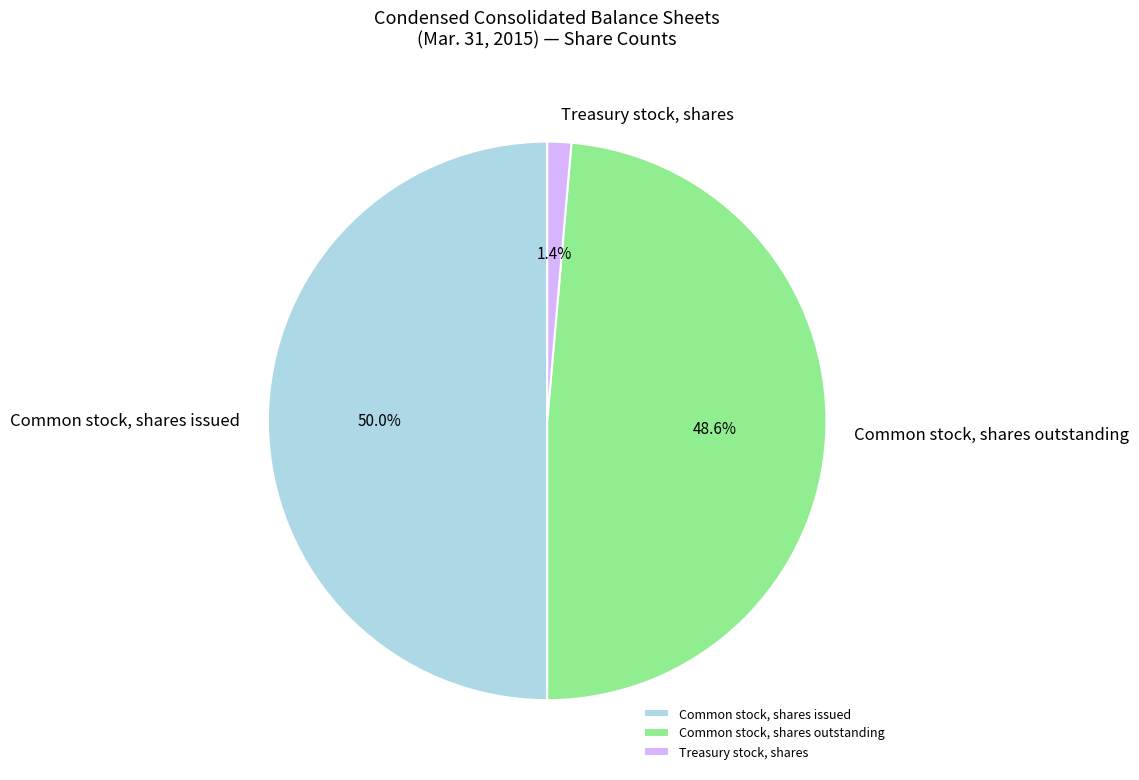

Is it true that Common stock, shares outstanding is 58% of the pie?

False